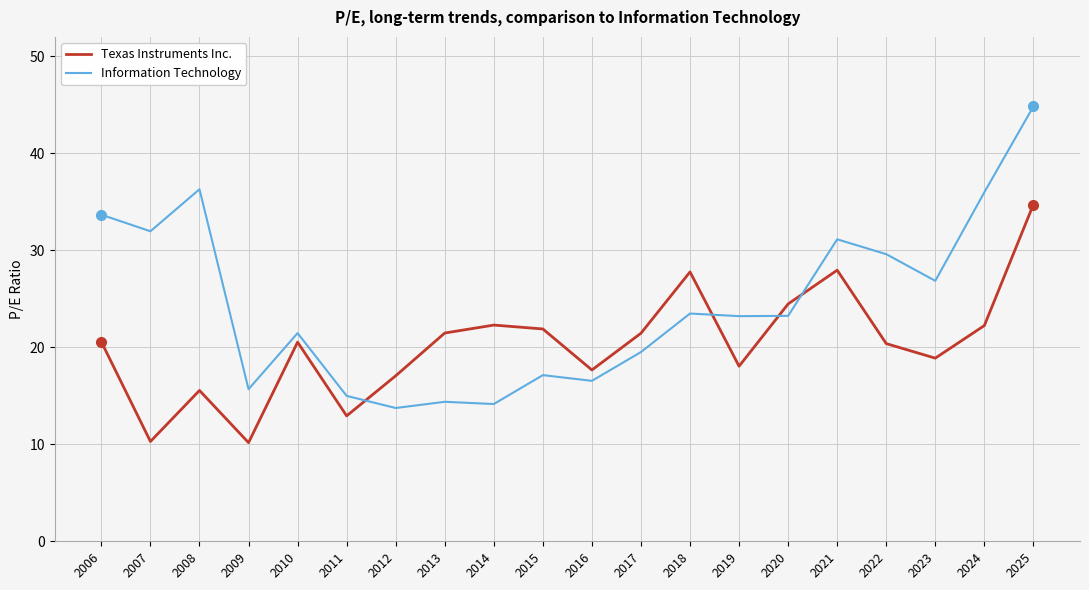

Read the Information Technology value at 2009.

15.7